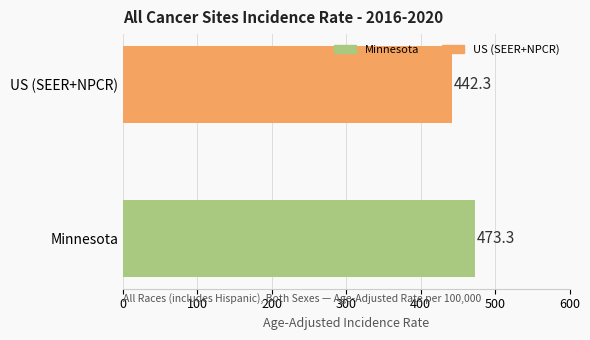

The chart shows a value of 812.0 at Minnesota. True or false?

False